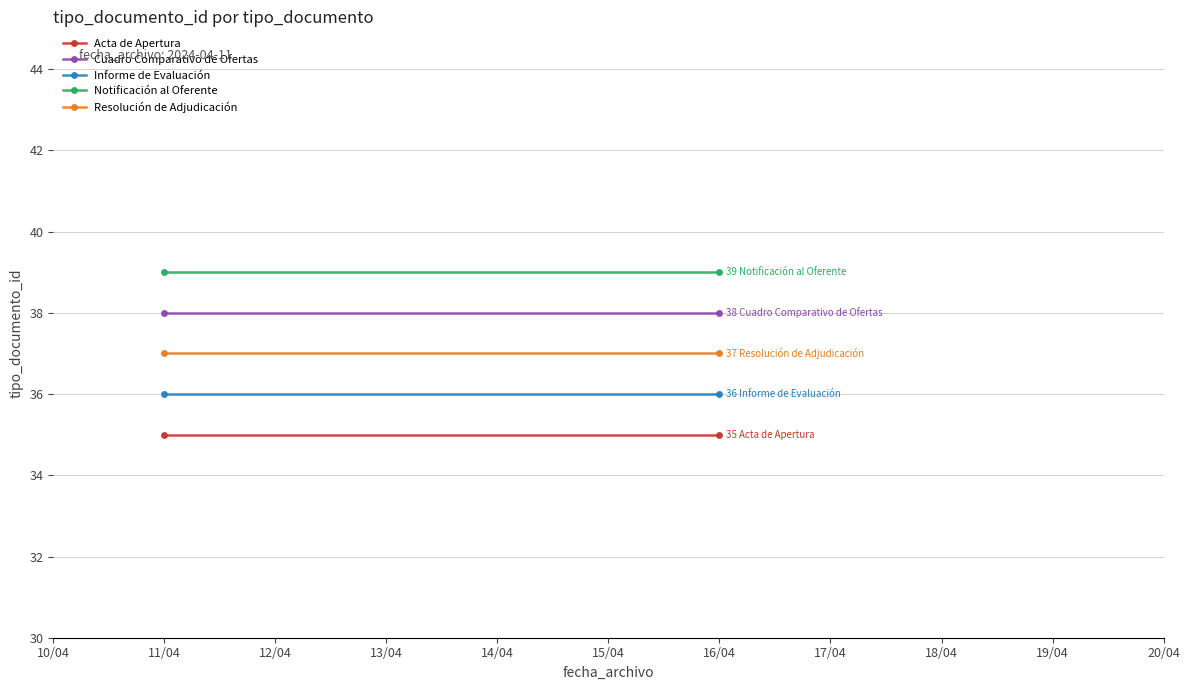

Is the value of Notificación al Oferente at 16/04 greater than the value of Informe de Evaluación at 11/04?

Yes